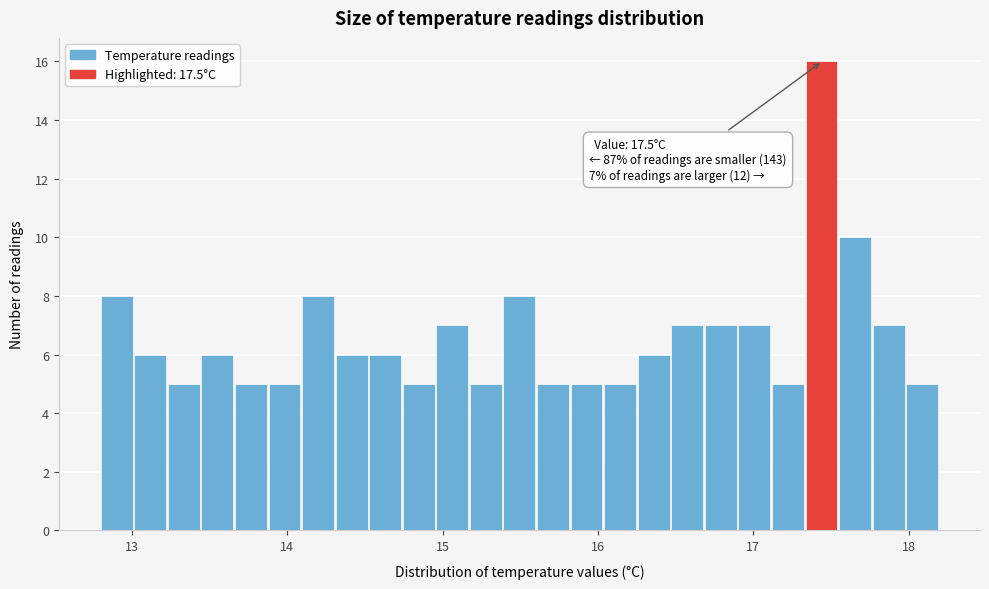

Read against the x-axis, roughly where is the centre of the tallest bar?

17.4